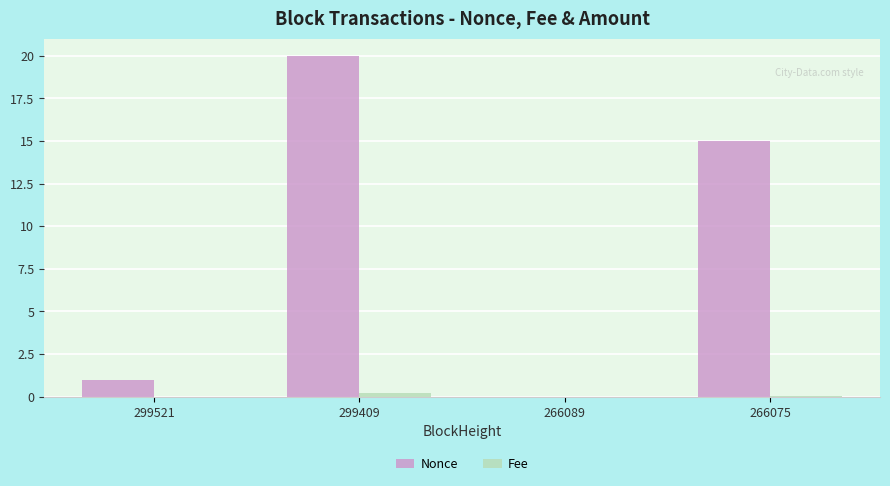

How many groups of bars are there?

4